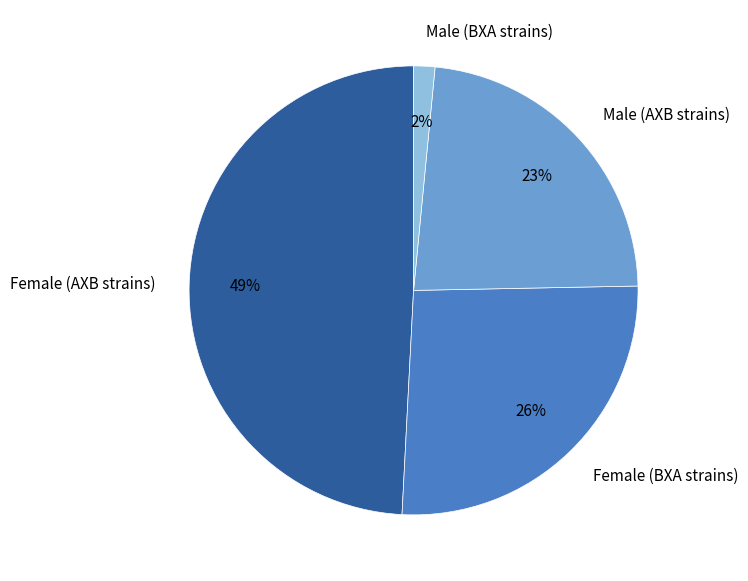

Between Male (BXA strains) and Male (AXB strains), which is larger?

Male (AXB strains)